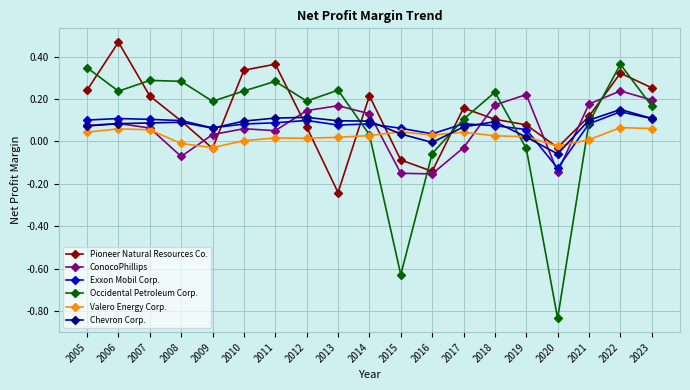

True or false: ConocoPhillips and Exxon Mobil Corp. cross at least once.

True